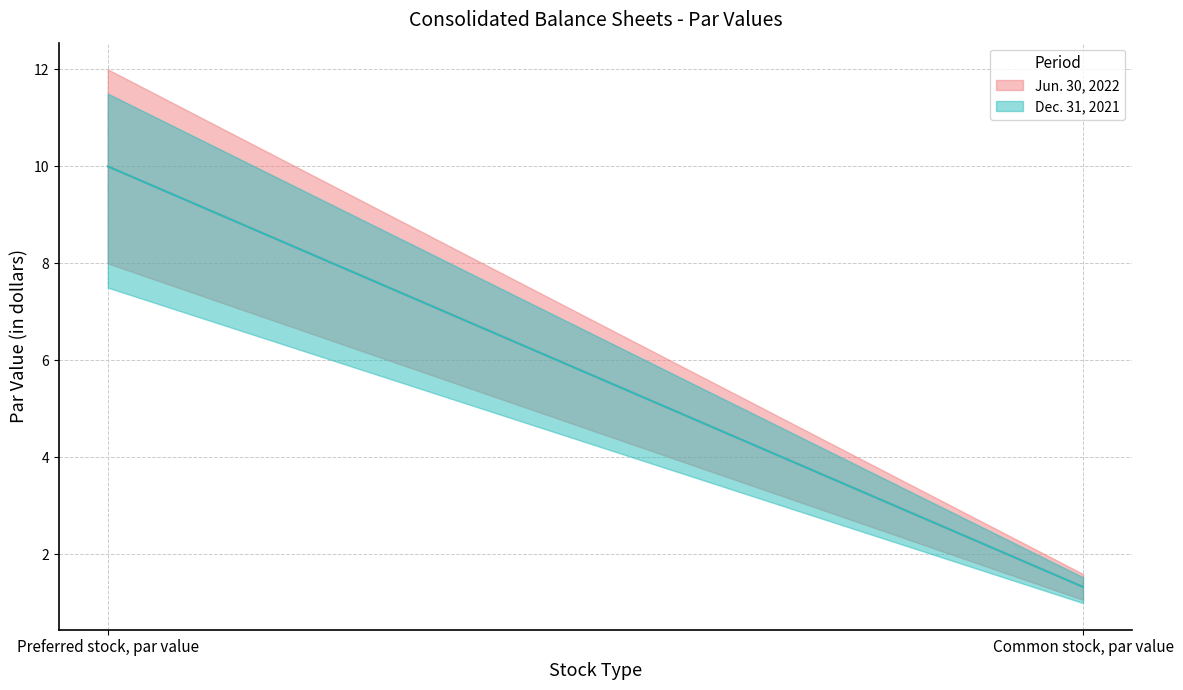

Reading left to right, list all the values displayed in this chart.

Jun. 30, 2022: Preferred stock, par value=10.0	Common stock, par value=1.3
Dec. 31, 2021: Preferred stock, par value=10.0	Common stock, par value=1.3